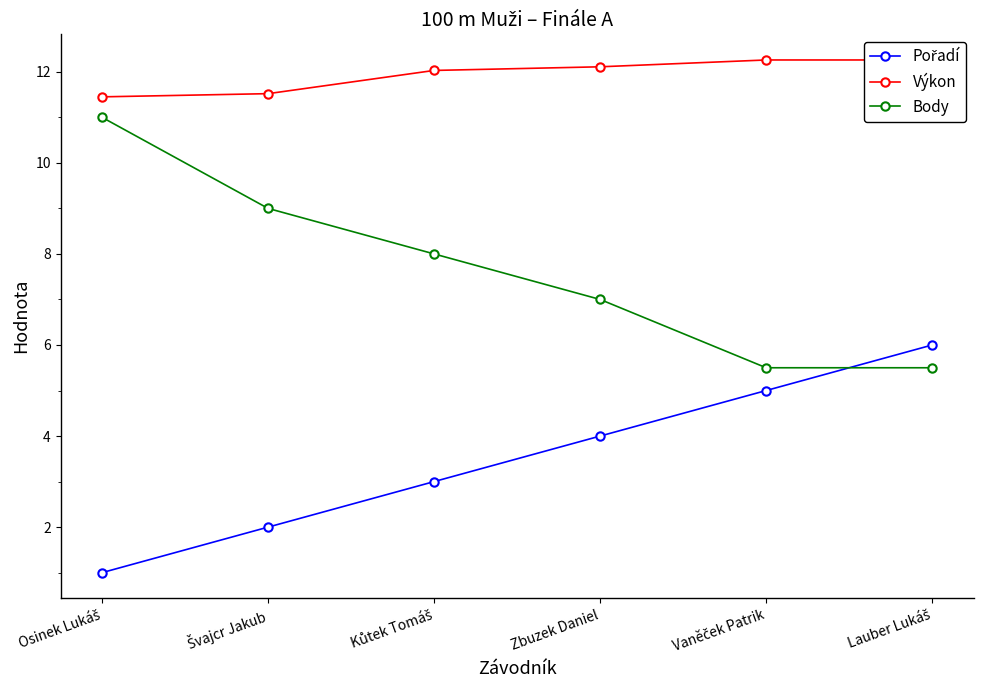

Which has a higher value, Vaněček Patrik or Osinek Lukáš?

Vaněček Patrik